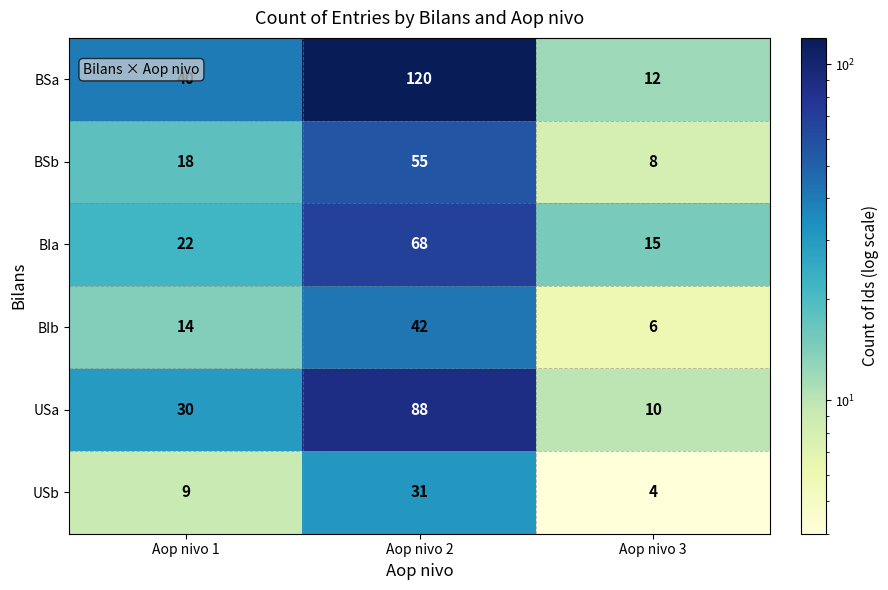

Which series has the largest total across all categories?

BSa